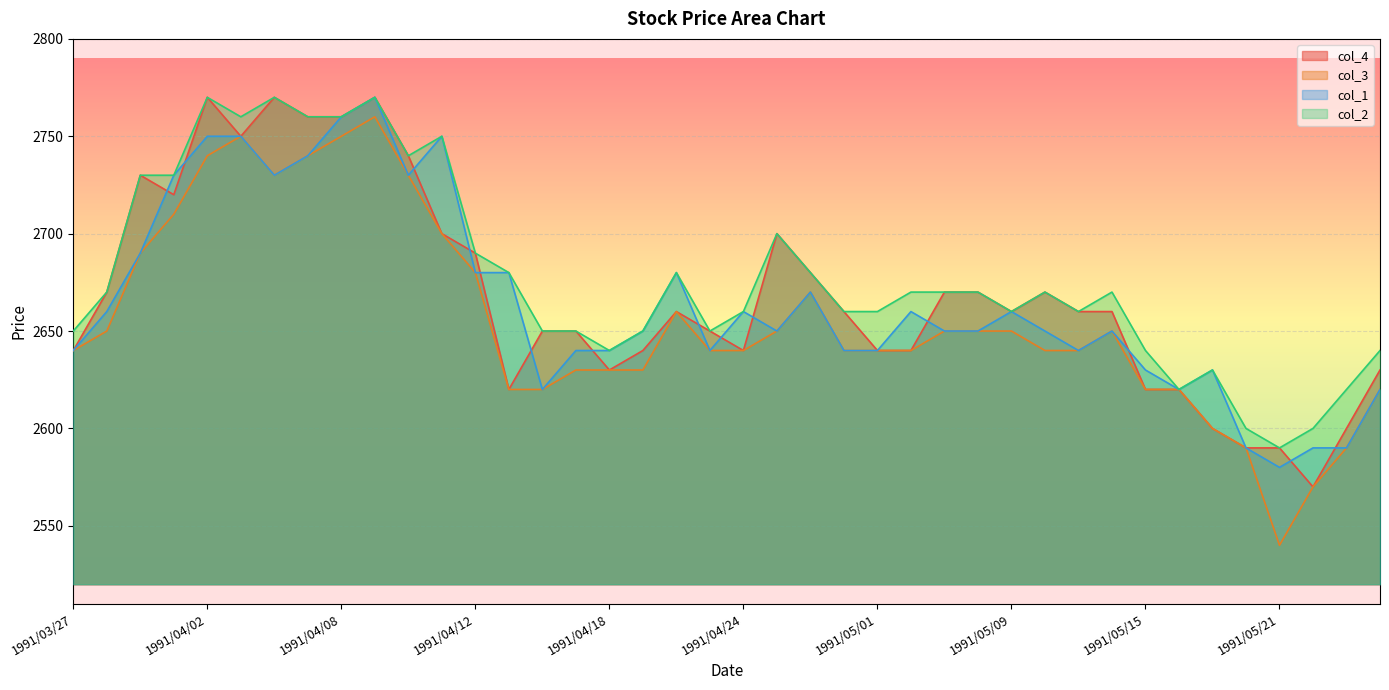

Which category has the lowest value across all series?

1991/05/21